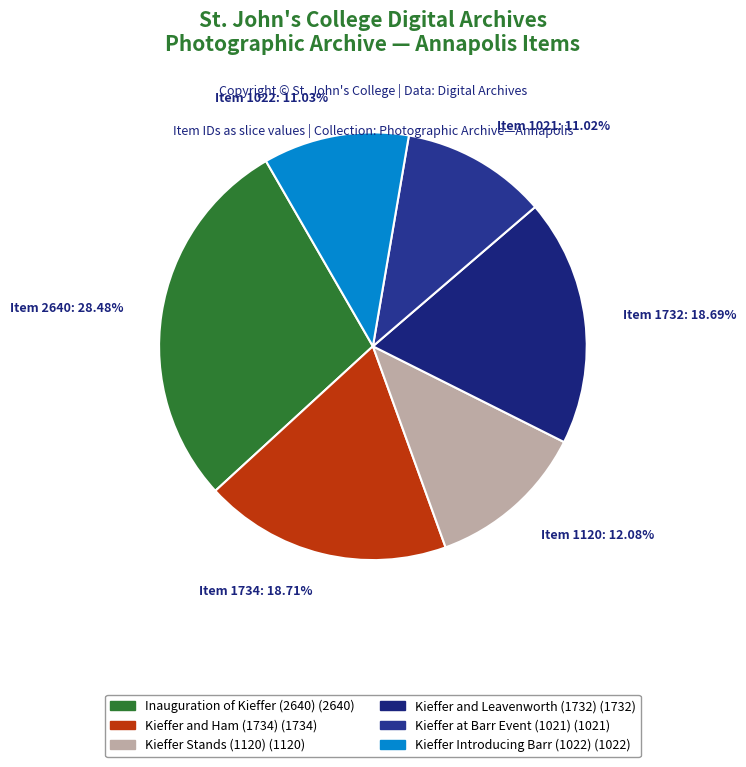

Is there a majority slice in this chart?

No